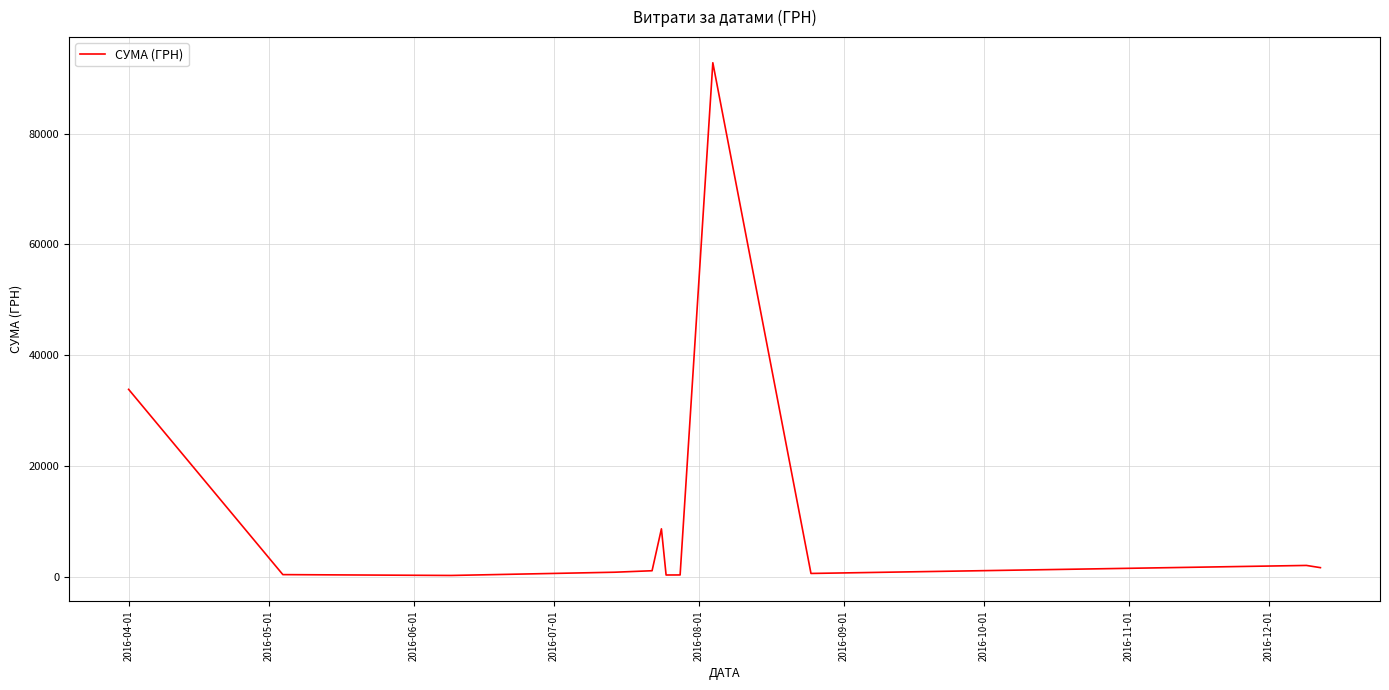

Does the chart have visible grid lines?

Yes